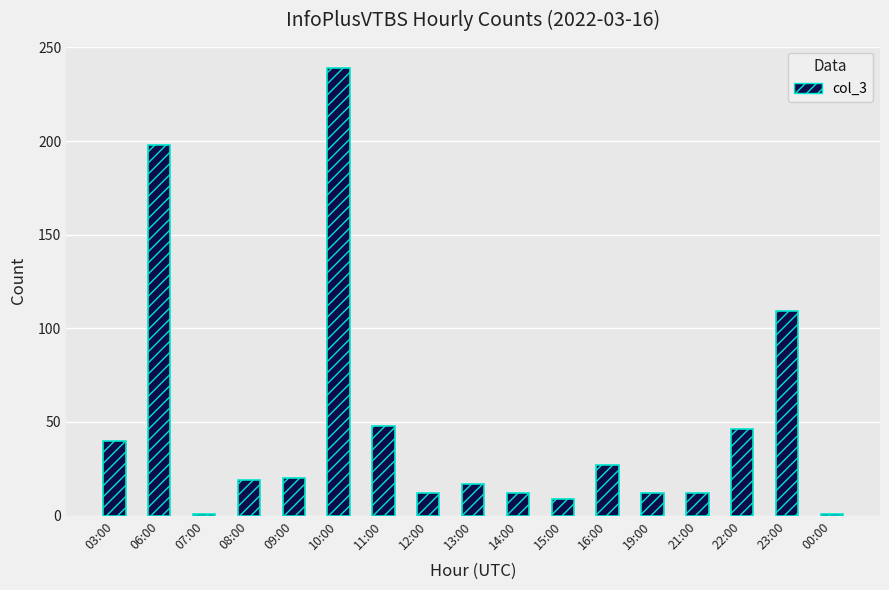

Which has a higher value, 14:00 or 22:00?

22:00